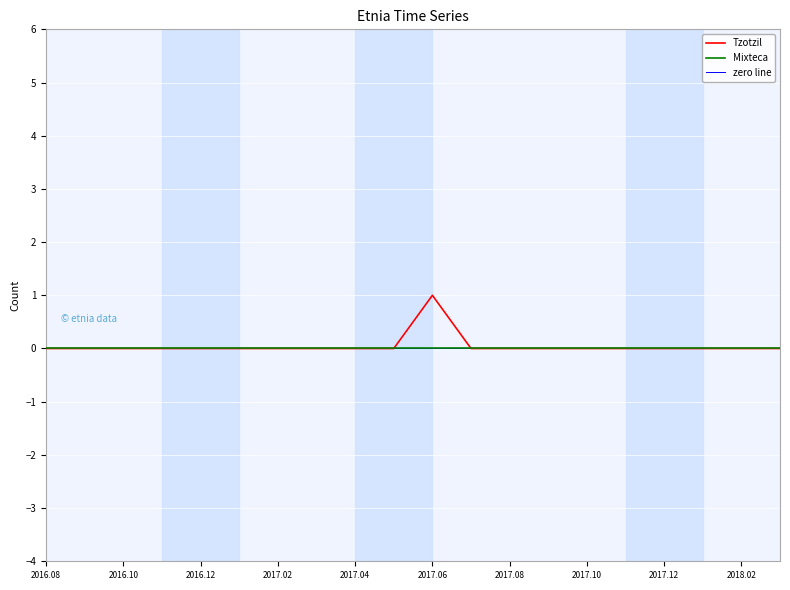

At which label does Tzotzil reach its peak?

2017.06